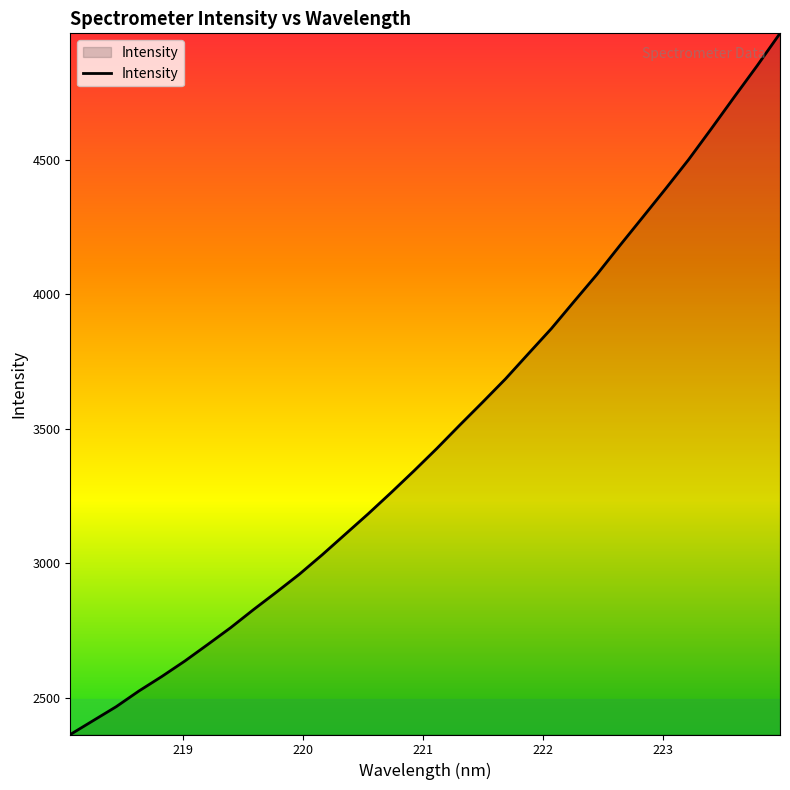

Does the chart display data point markers on the line(s)?

No